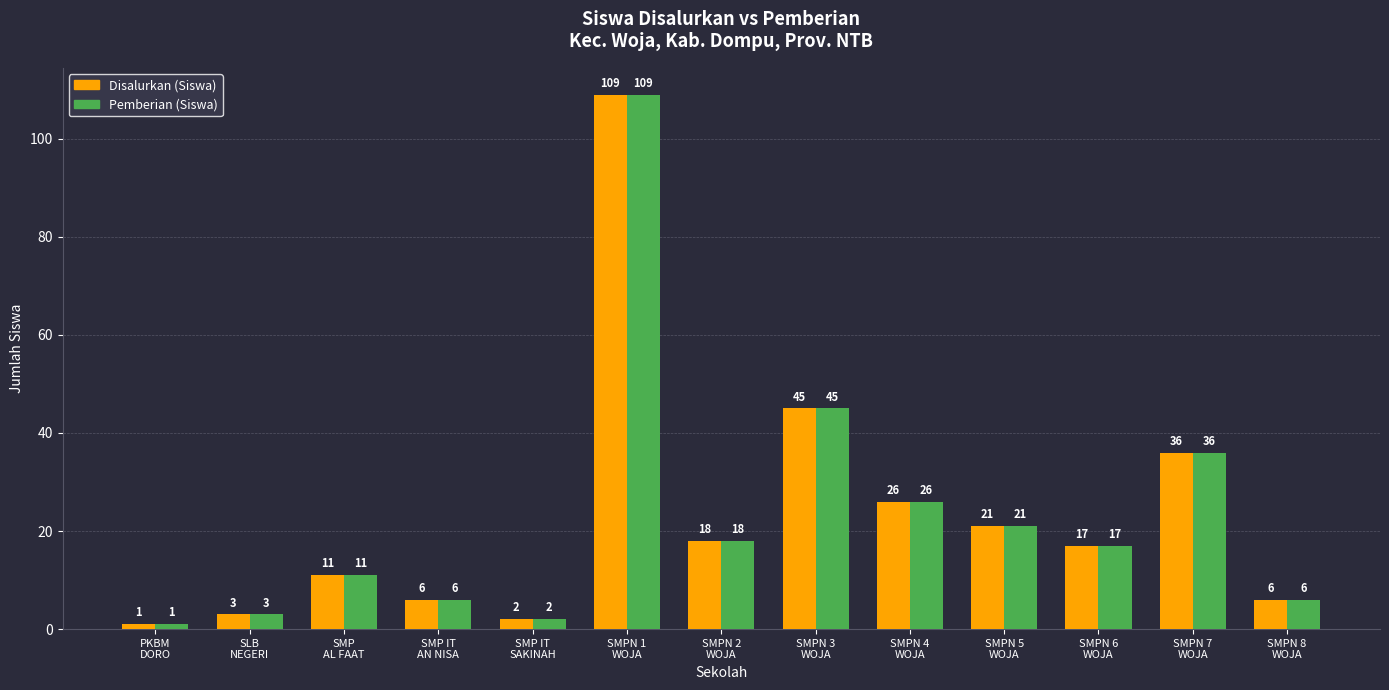

What is the maximum value for Disalurkan (Siswa)?

109